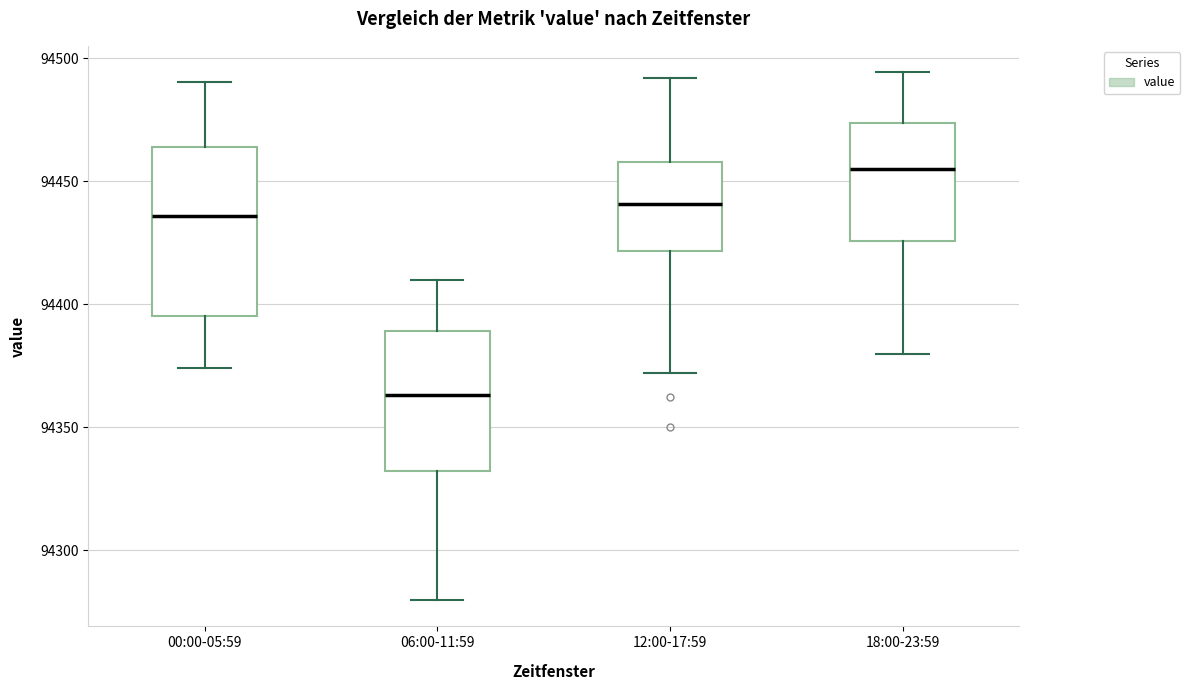

Which box has the lowest median line?

06:00-11:59